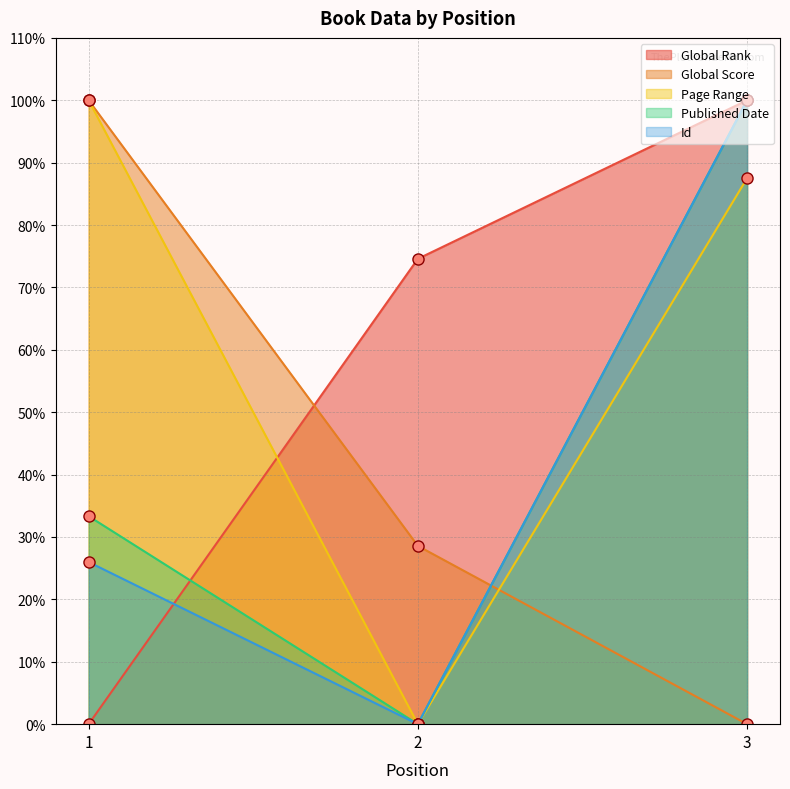

Is it true that Global Score equals 100.0 at 1?

True